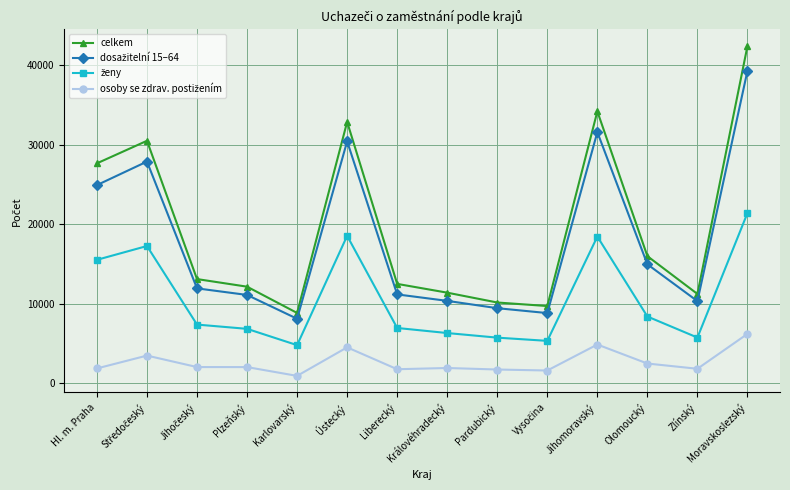

What is the difference between the maximum and second lowest values in the celkem series?

32714